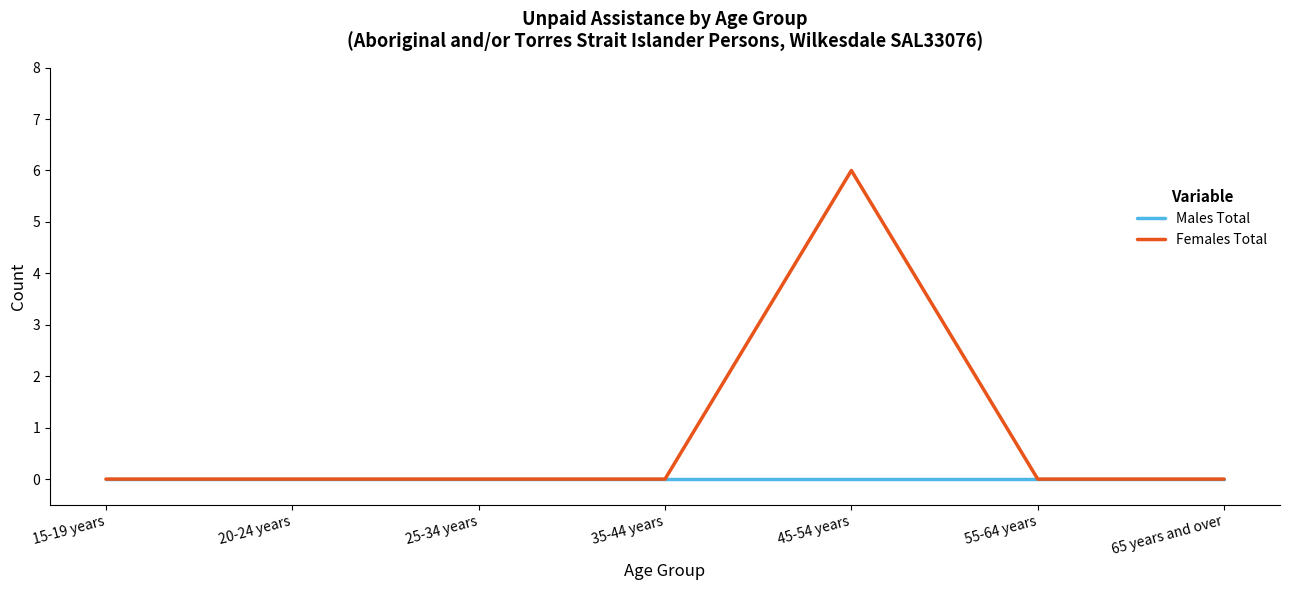

List the series in order of their peak value, lowest first.

Males Total, Females Total